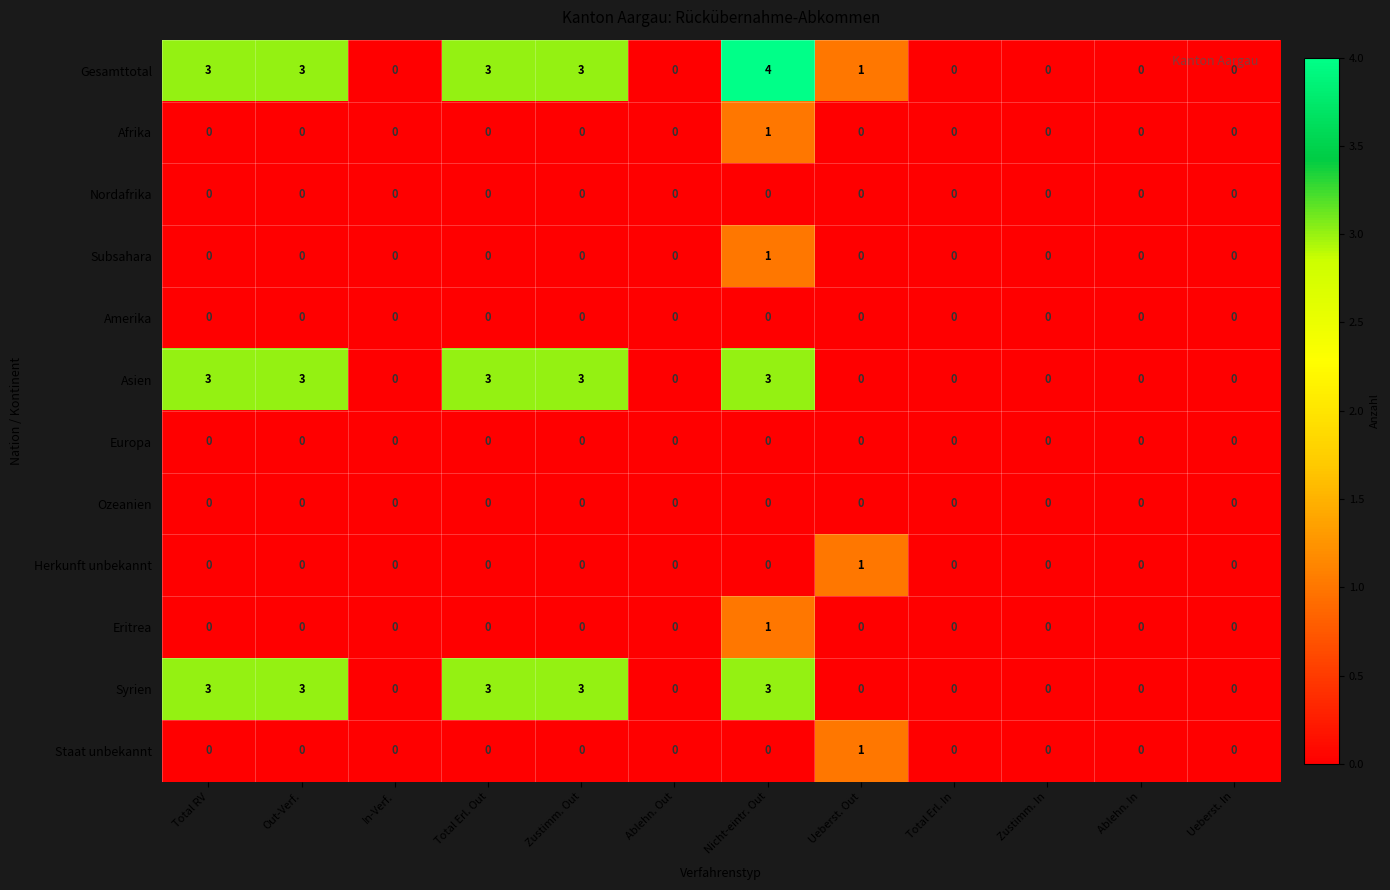

Which series has the largest total across all categories?

Gesamttotal